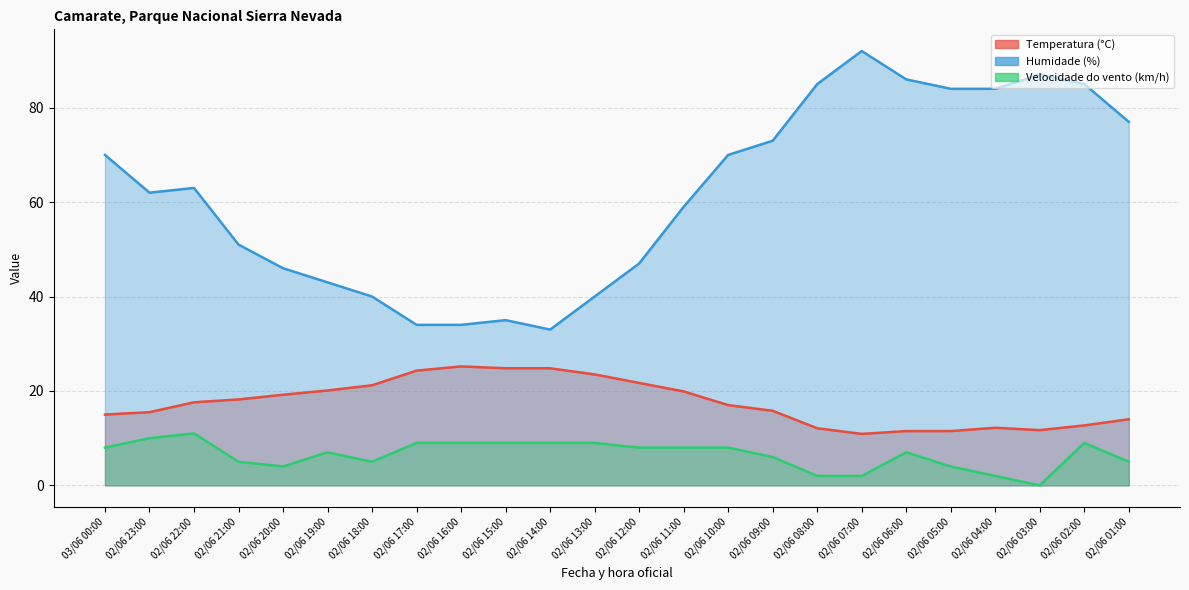

Rank the series by their average value, from lowest to highest.

Velocidade do vento (km/h), Temperatura (°C), Humidade (%)